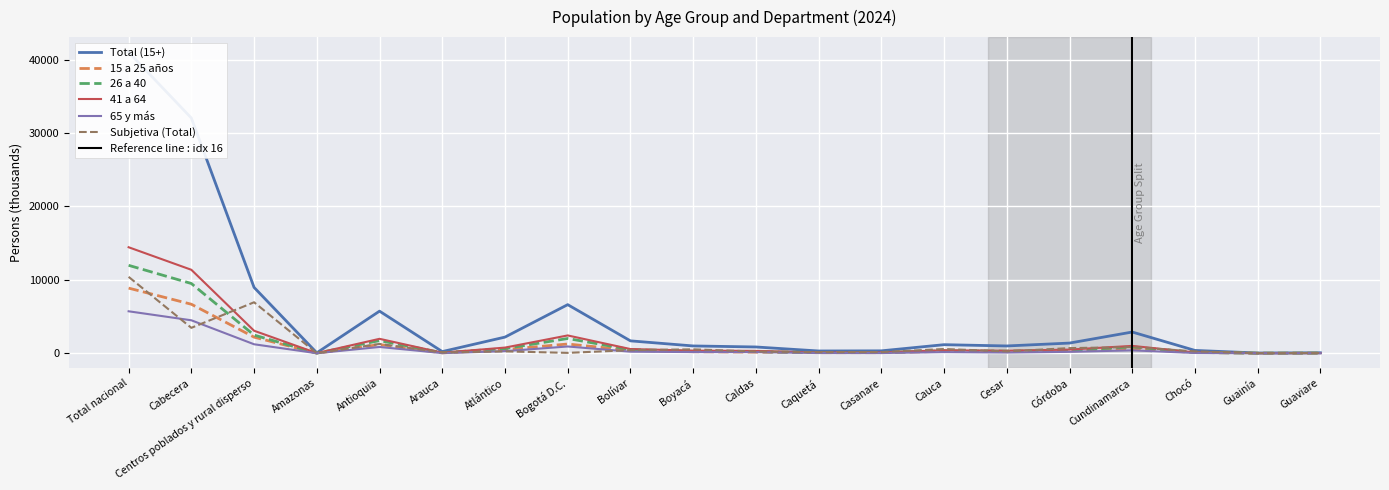

What is the value of the 26 a 40 point at the 19th from the left?

13